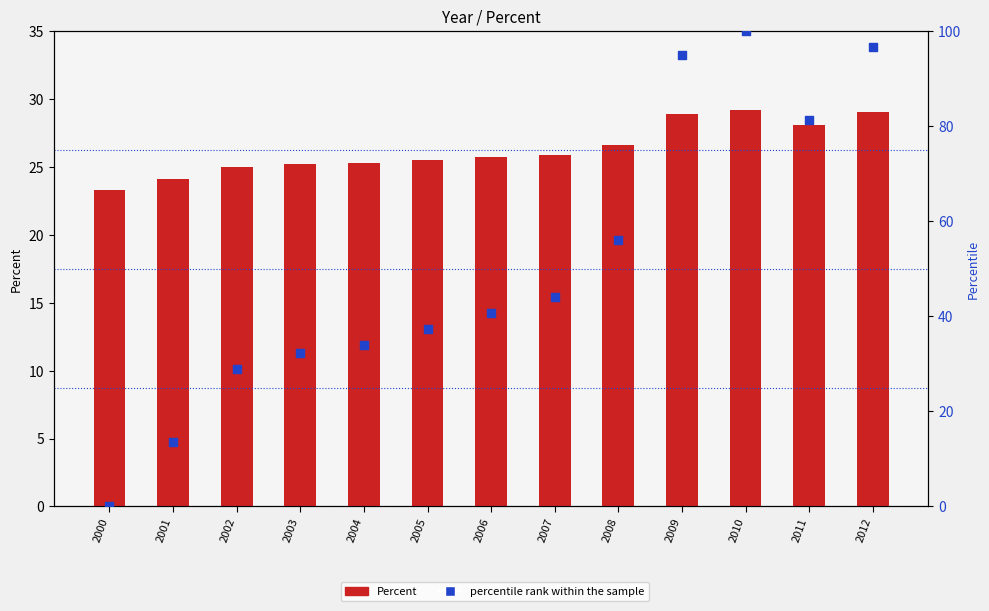

What are all the series names shown in the legend?

Percent, percentile rank within the sample